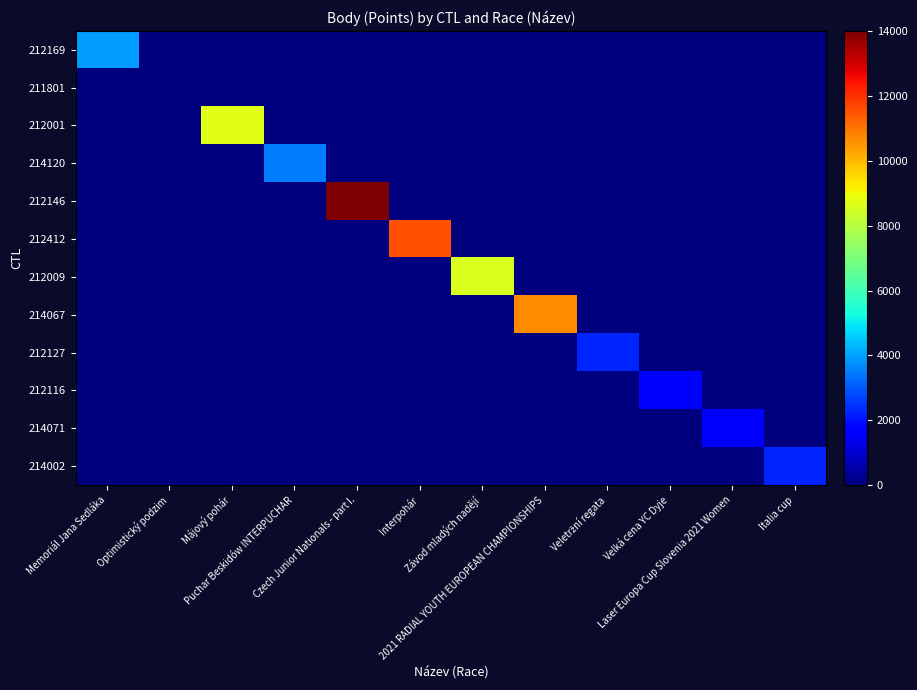

Which category has the highest value across all series?

Czech Junior Nationals - part I.